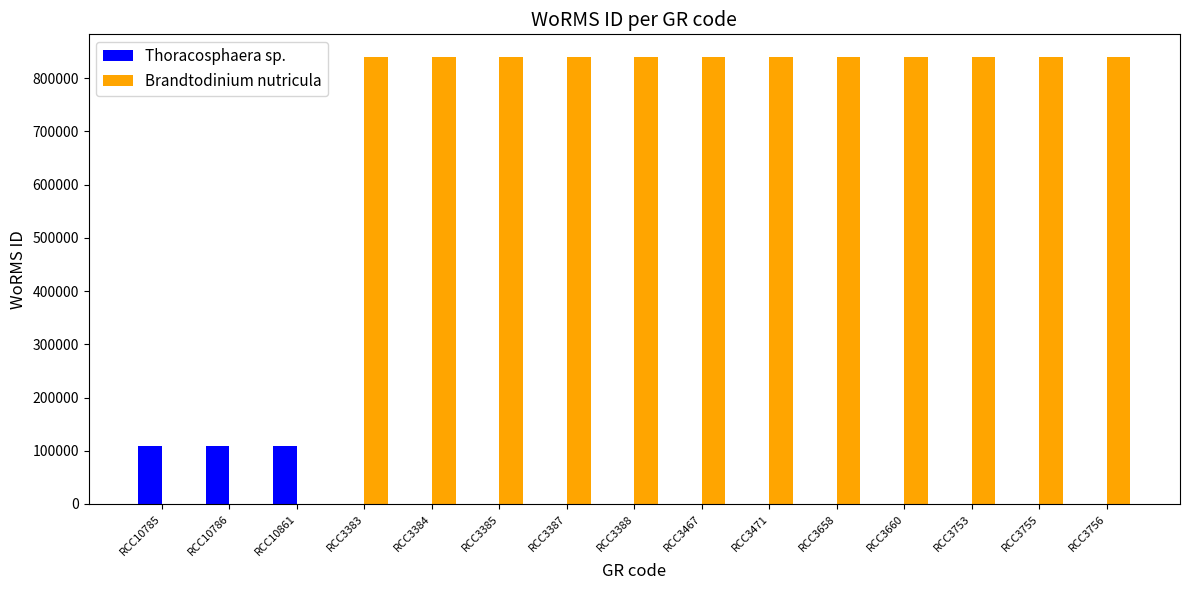

Reading left to right, what are all the values shown in this chart?

Thoracosphaera sp.: RCC10785=109558	RCC10786=109558	RCC10861=109558	RCC3383=0	RCC3384=0	RCC3385=0	RCC3387=0	RCC3388=0	RCC3467=0	RCC3471=0	RCC3658=0	RCC3660=0	RCC3753=0	RCC3755=0	RCC3756=0
Brandtodinium nutricula: RCC10785=0	RCC10786=0	RCC10861=0	RCC3383=840495	RCC3384=840495	RCC3385=840495	RCC3387=840495	RCC3388=840495	RCC3467=840495	RCC3471=840495	RCC3658=840495	RCC3660=840495	RCC3753=840495	RCC3755=840495	RCC3756=840495